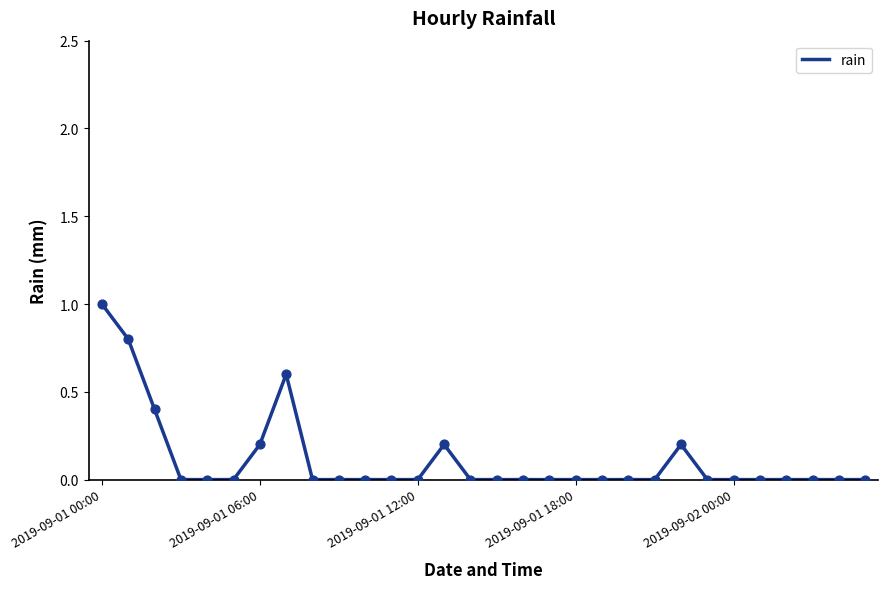

What is the difference between the maximum and minimum values?

1.0